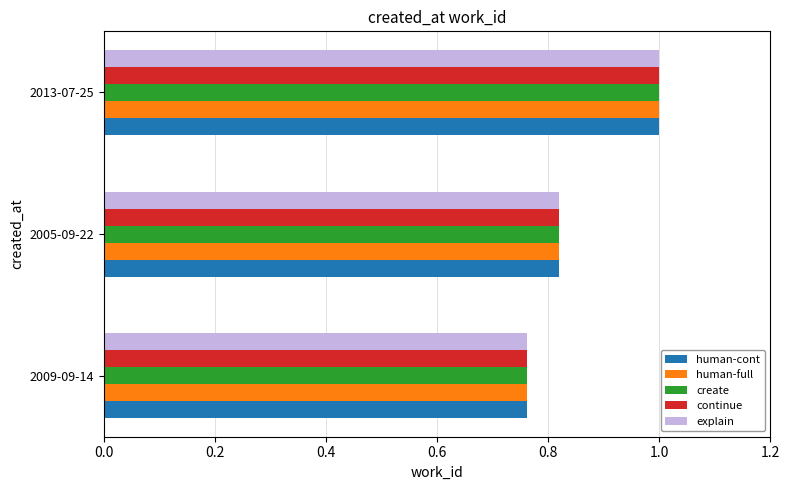

What is the average value of the create series?

0.9